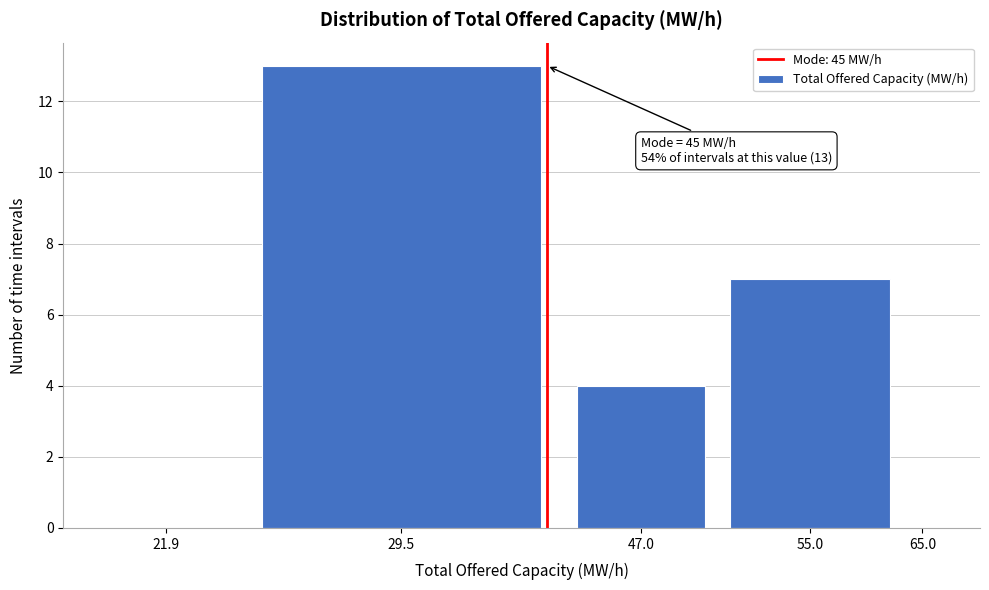

Reading right to left, what are all the values shown in this chart?

65.0=0	55.0=7	47.0=4	29.5=13	21.9=0